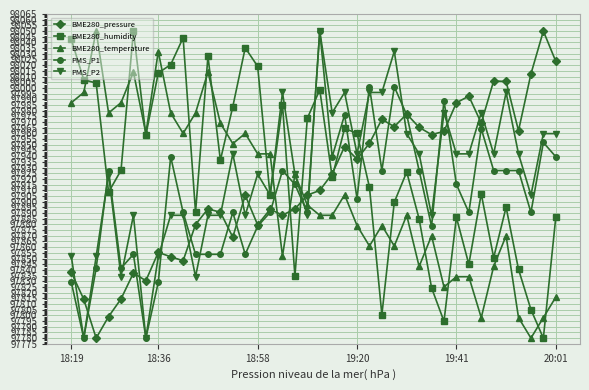

True or false: BME280_temperature has more than 1 interior local peaks.

True